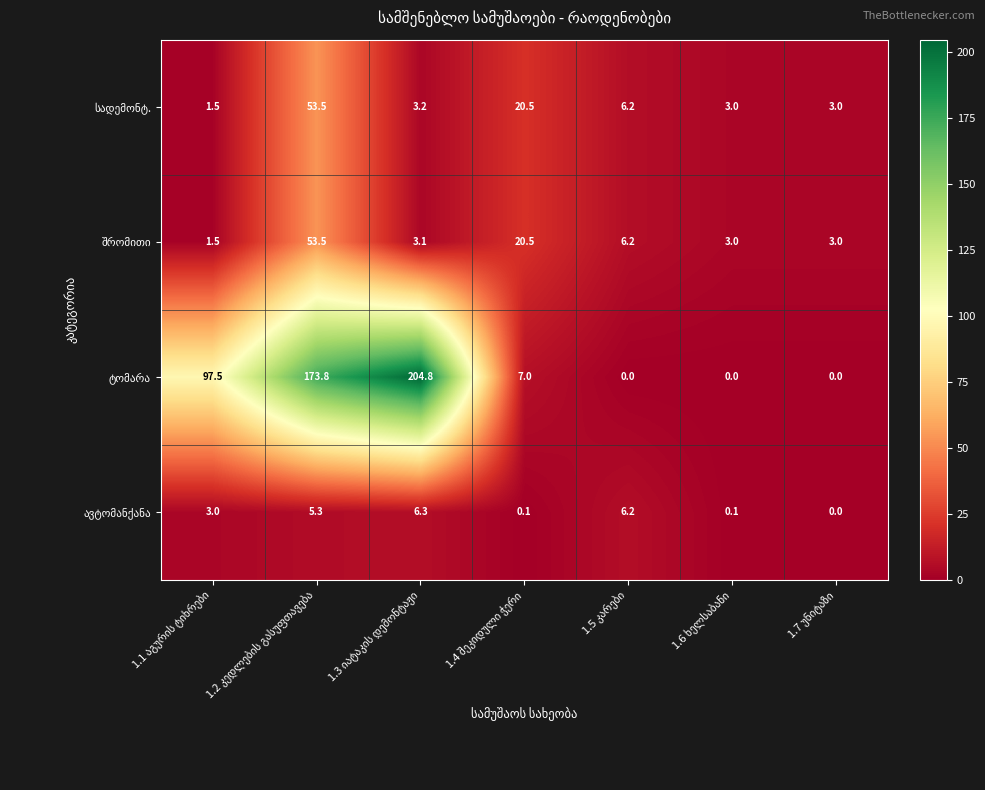

At how many categories does at least one series exceed 15?

4